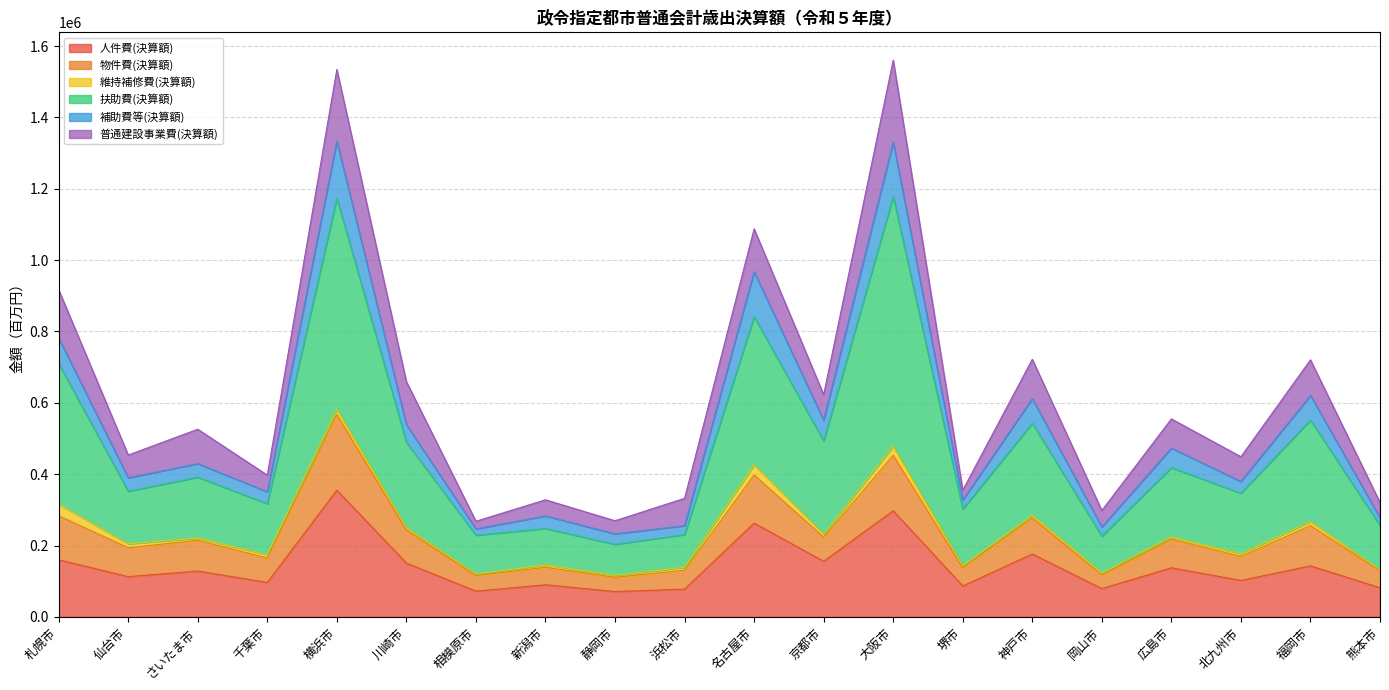

What is the difference between the maximum and minimum values in the 人件費(決算額) series?

284111.9